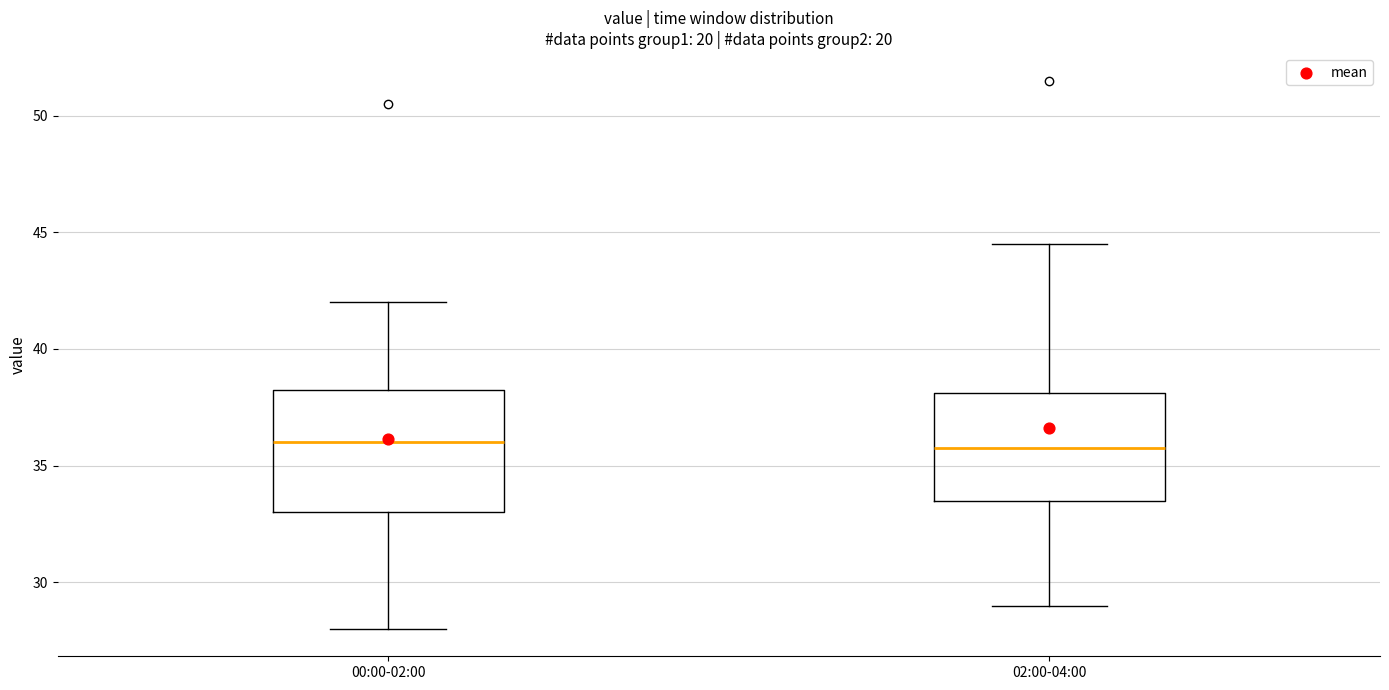

Where is the lower edge of the box for 00:00-02:00 on the y-axis? The values are not printed on the chart, so give them approximately, as read against the axis.

33.0